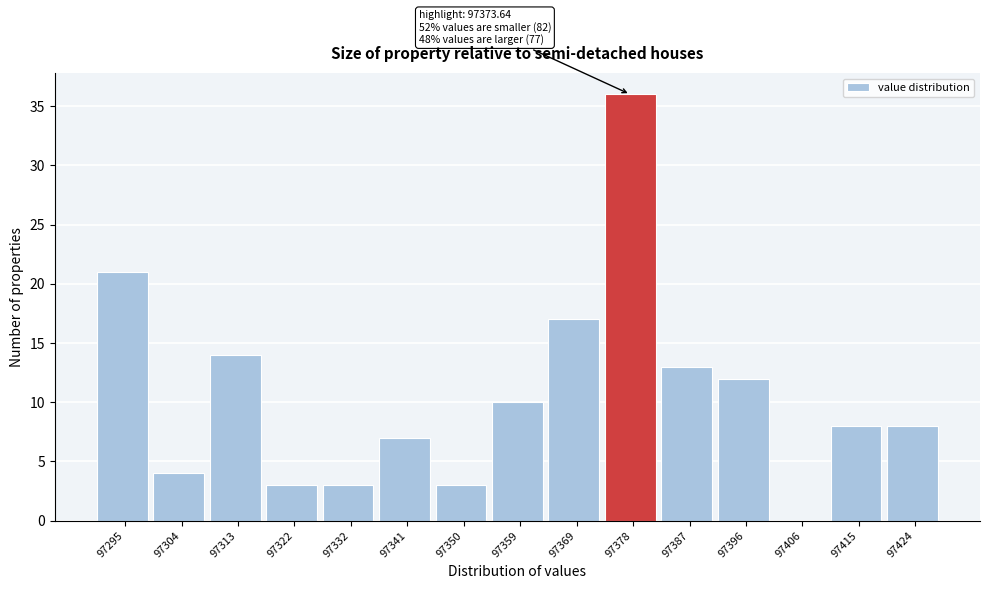

Which range on the x-axis has the tallest bar?

97373 to 97383